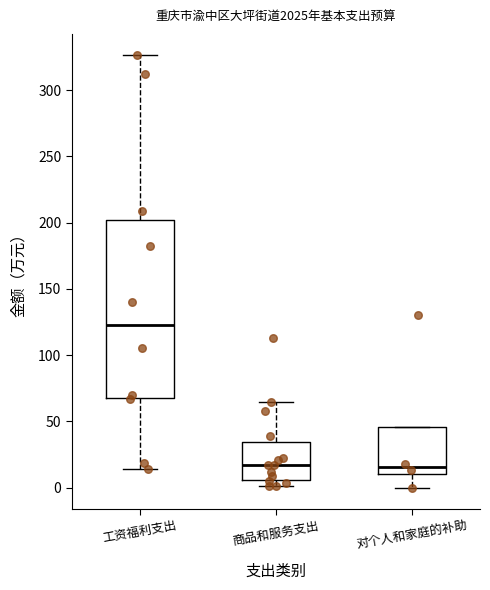

Which box's median line is the highest?

工资福利支出